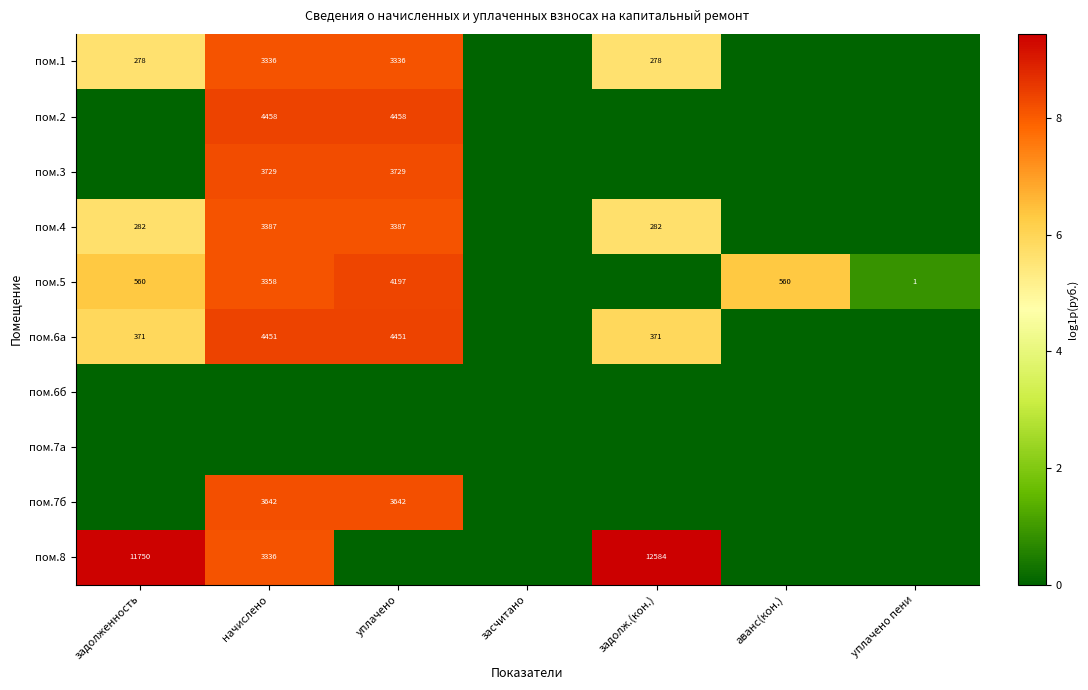

True or false: пом.2 has a value of 6521 at уплачено.

False